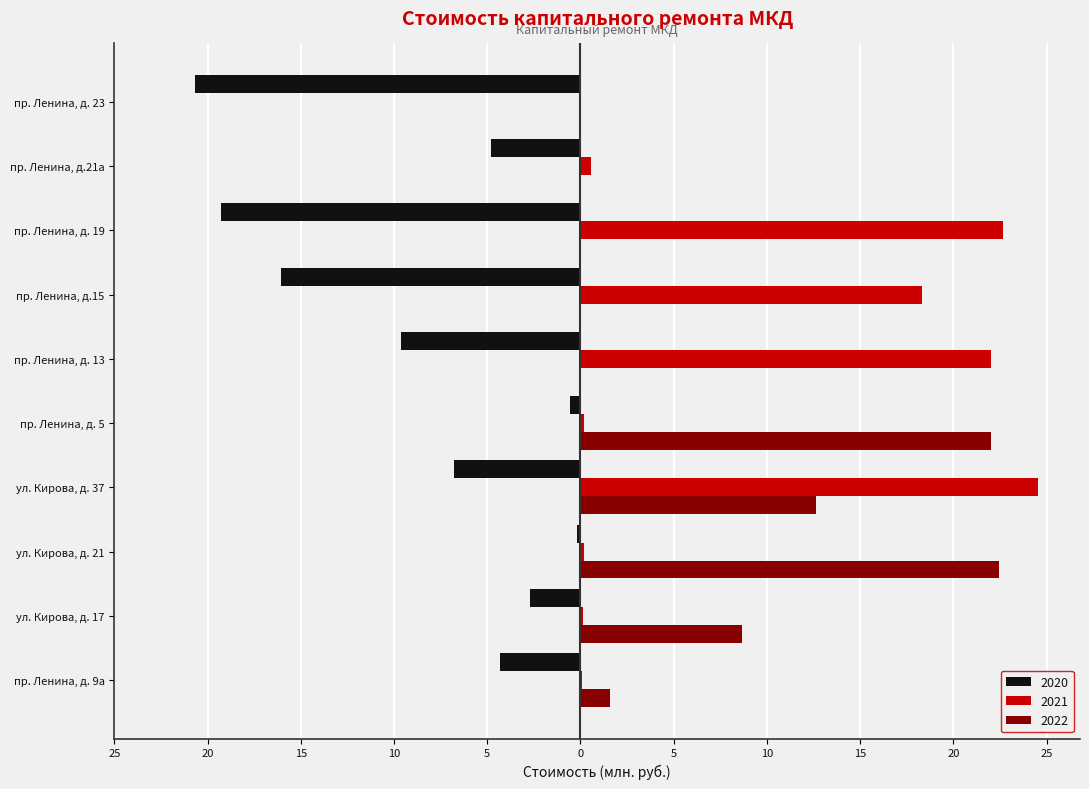

What is the value of the 2021 bar at the 9th from the left?

0.5